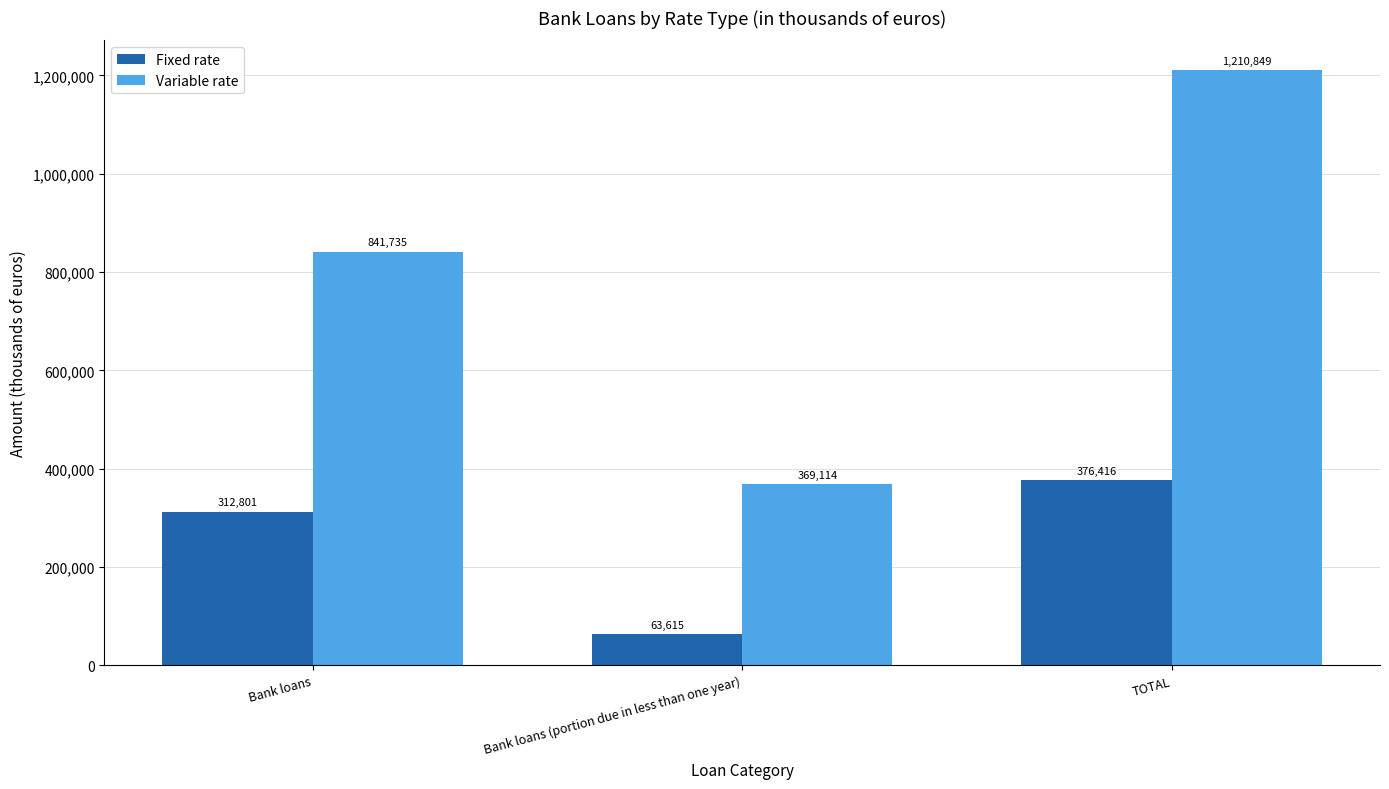

What is the total value across all series at Bank loans?

1154536